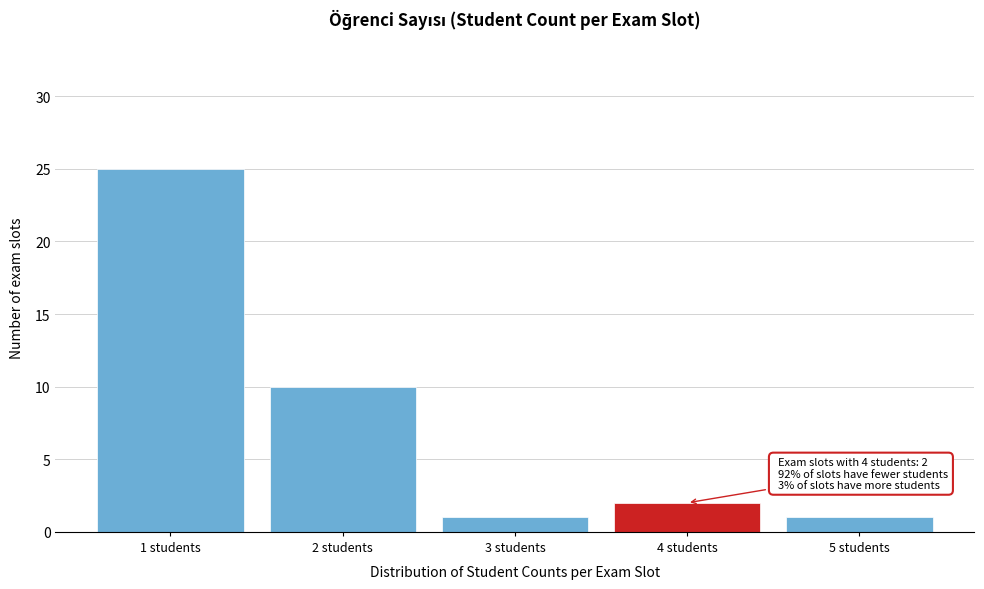

Reading right to left, what are all the values shown in this chart?

1	2	1	10	25